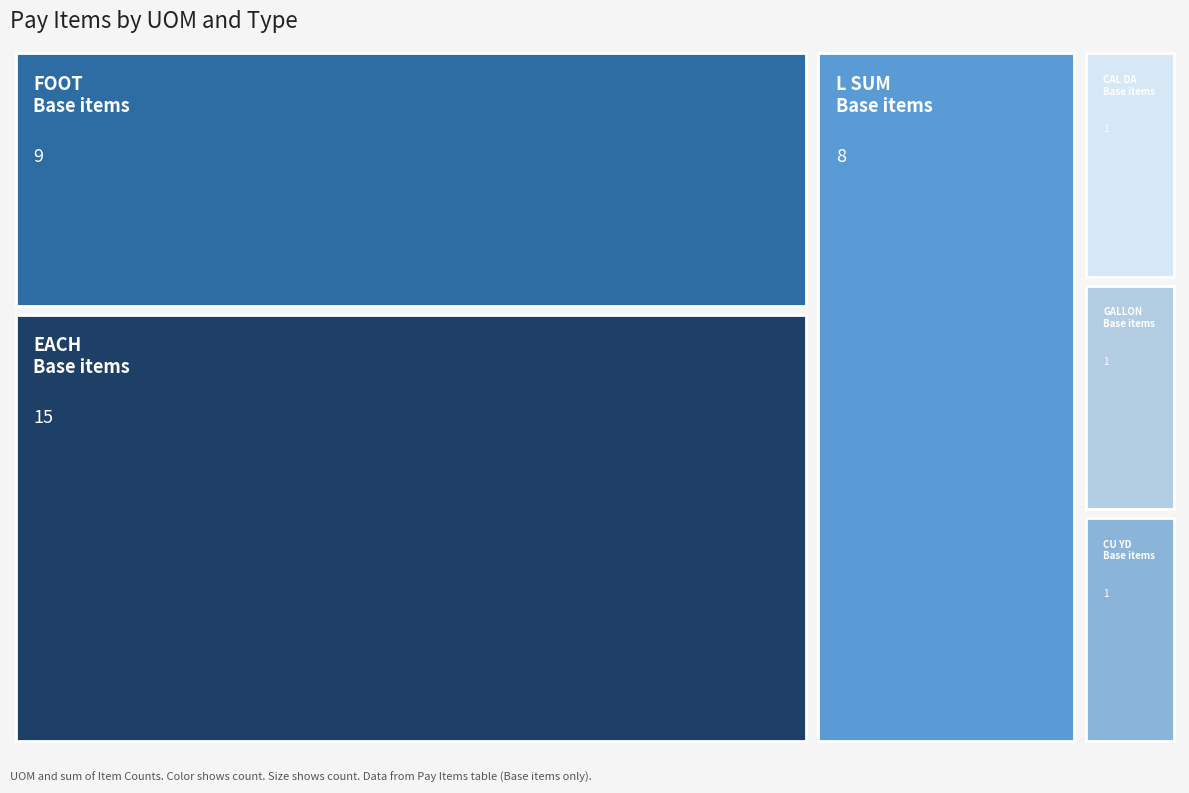

What is the ratio of the value at EACH / Base items to the value at GALLON / Base items?

15.0